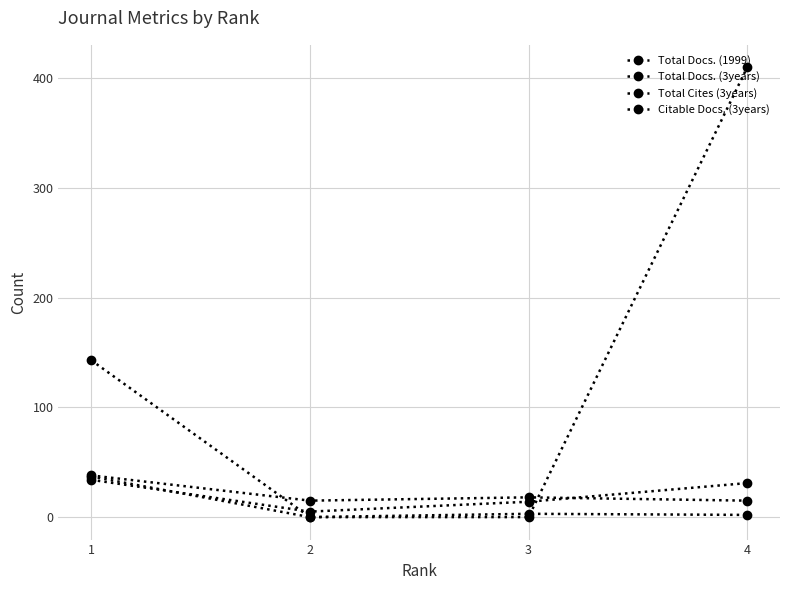

How many interior local valleys does the Citable Docs. (3years) series have?

1